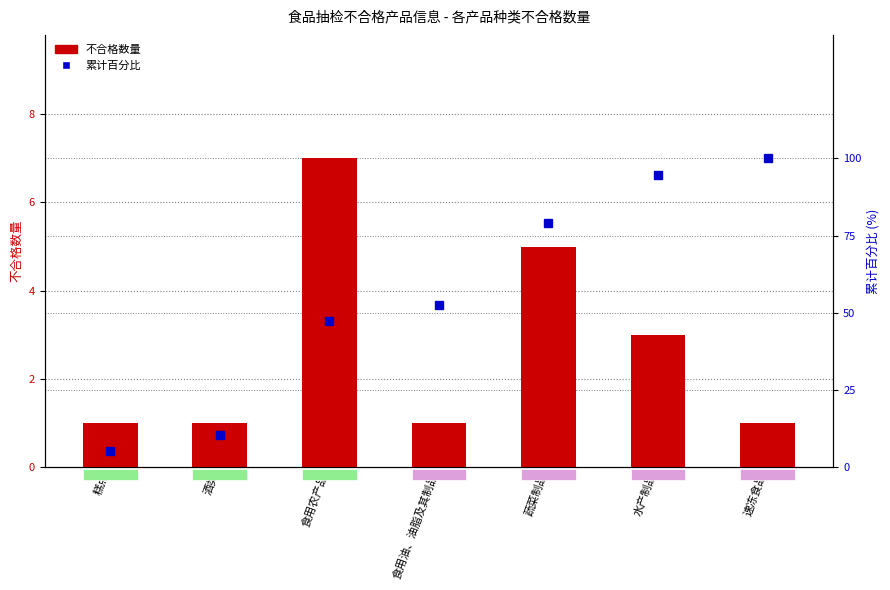

Is it true that 不合格数量 equals 1.0 at 食用油、油脂及其制品?

True